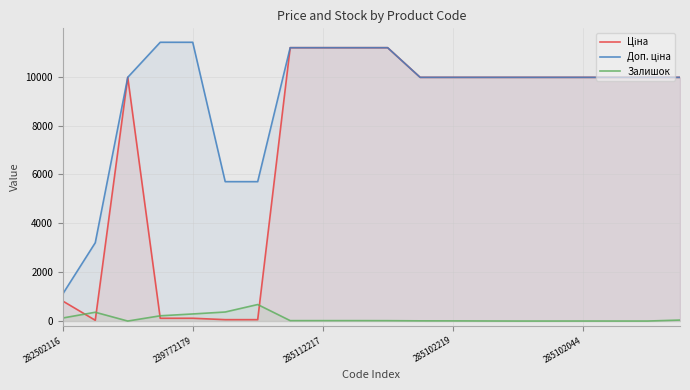

Which series has the widest spread of values?

Ціна